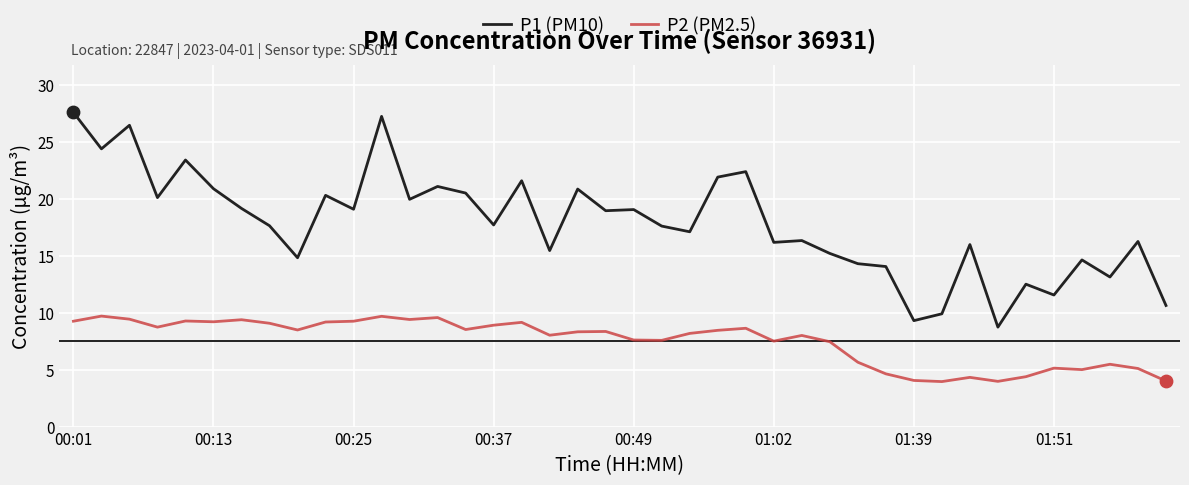

List the series in order of their peak value, lowest first.

P2 (PM2.5), P1 (PM10)